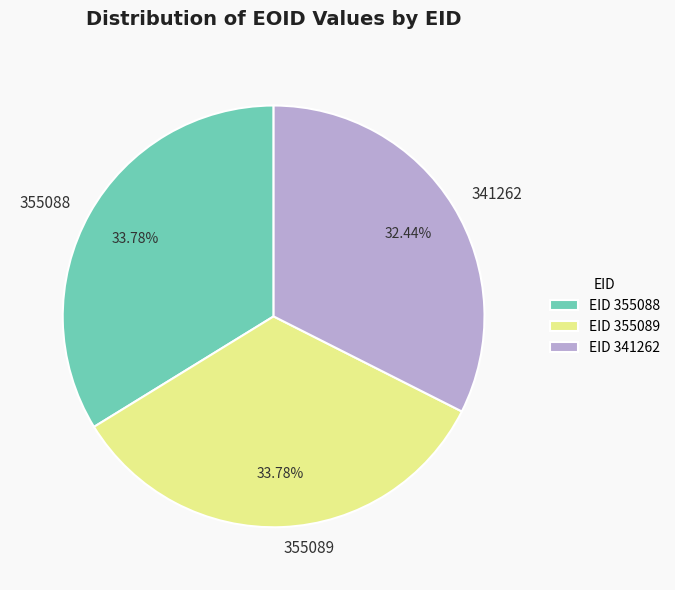

Is there any slice that represents more than half of the pie?

No